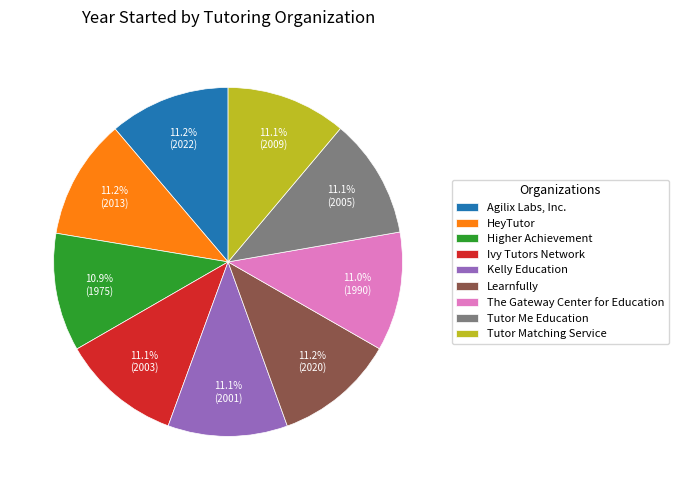

Does Agilix Labs, Inc. represent more than half of the total?

No